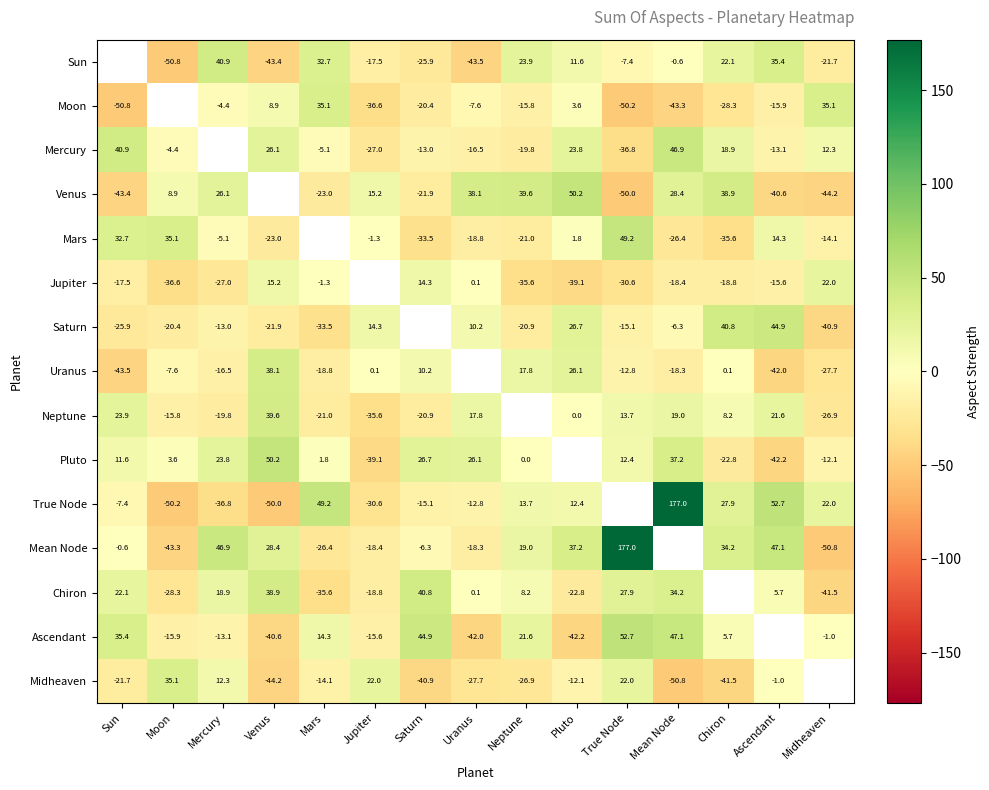

Is it true that Mean Node equals 14.6 at Venus?

False